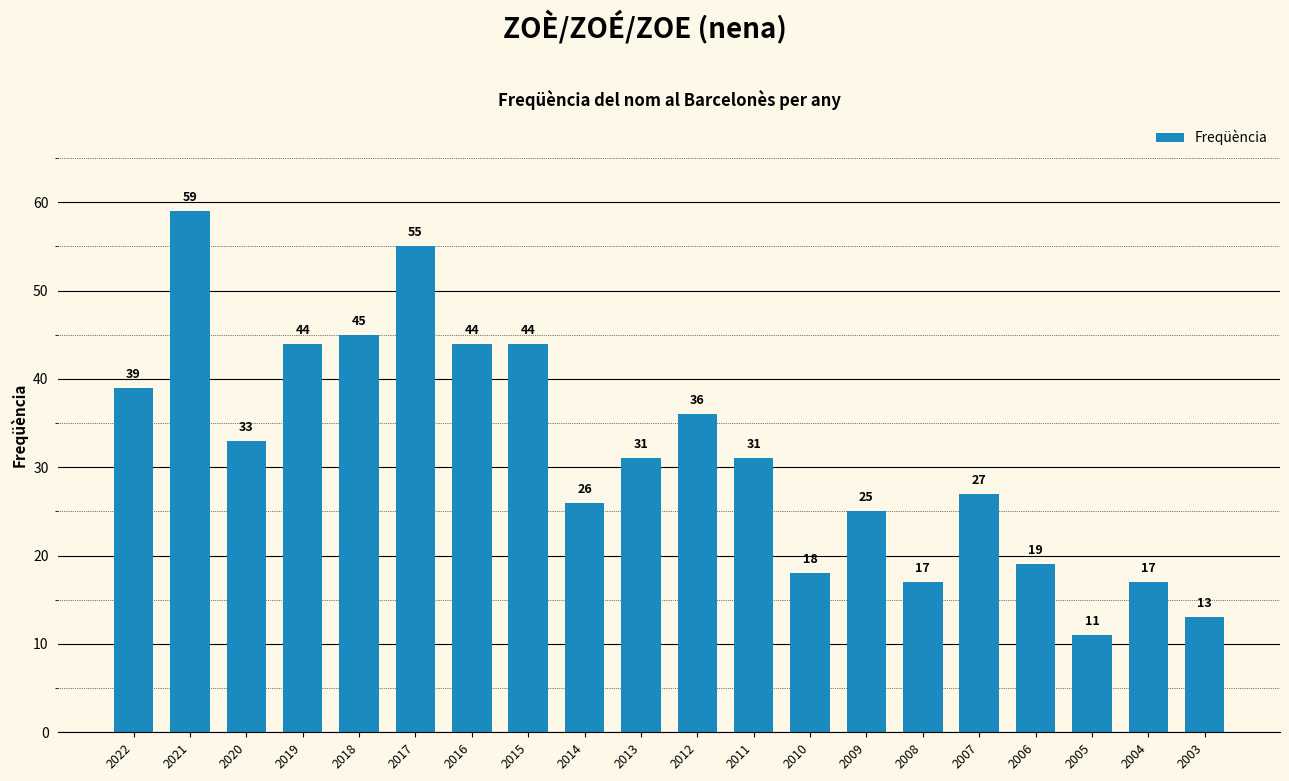

Which category has the highest value across all series?

2021